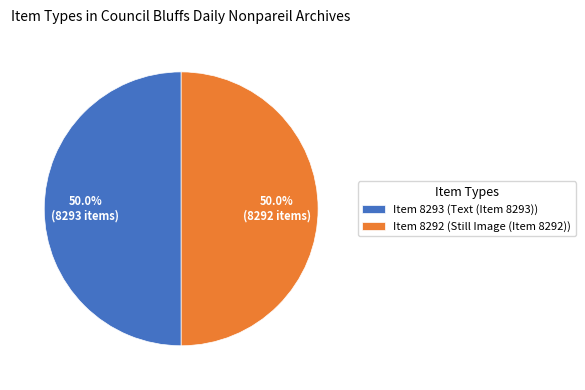

What percentage do Item 8292 (Still Image (Item 8292)) and Item 8293 (Text (Item 8293)) together represent?

100.0%